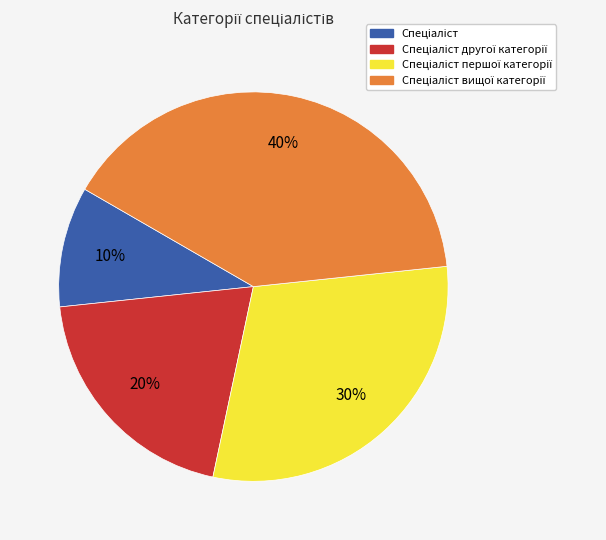

To the nearest percent, what is the average slice percentage?

25%